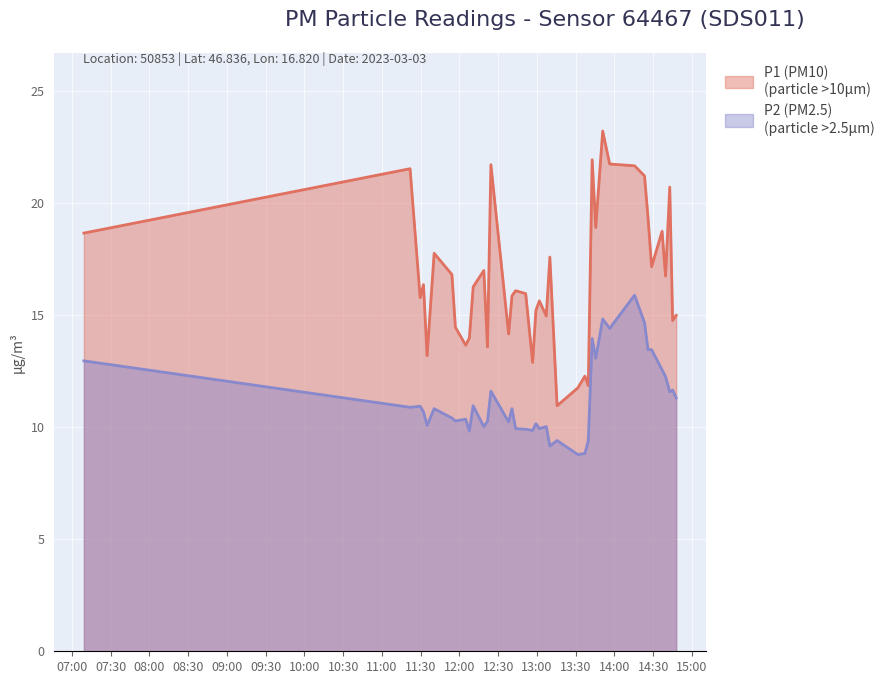

What is the minimum value shown in the chart?

8.8